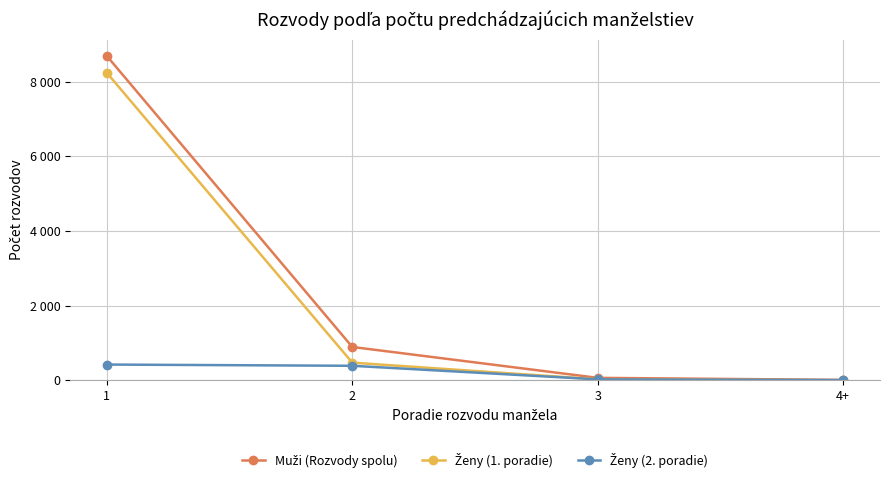

Does the chart have visible grid lines?

Yes